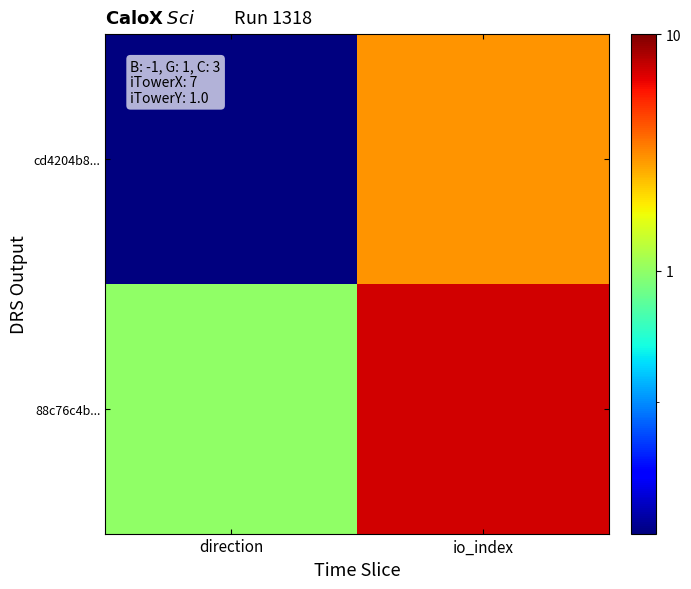

At io_index, list the series in order from largest to smallest.

88c76c4b..., cd4204b8...